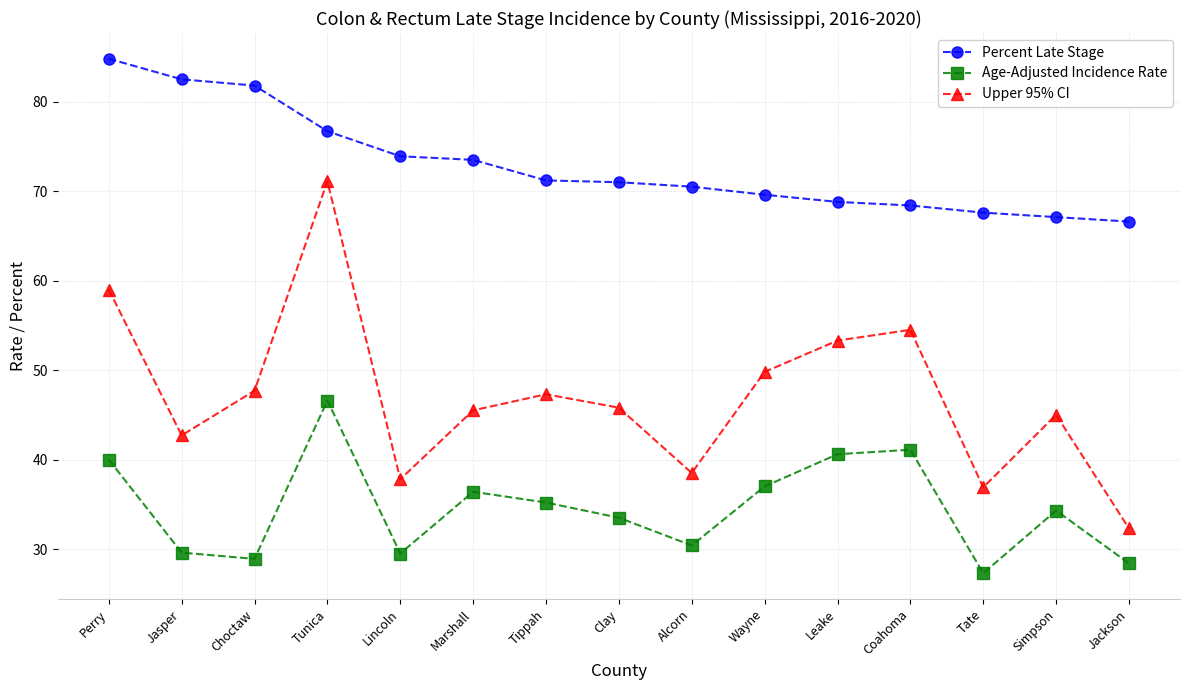

At how many categories does at least one series exceed 66?

15